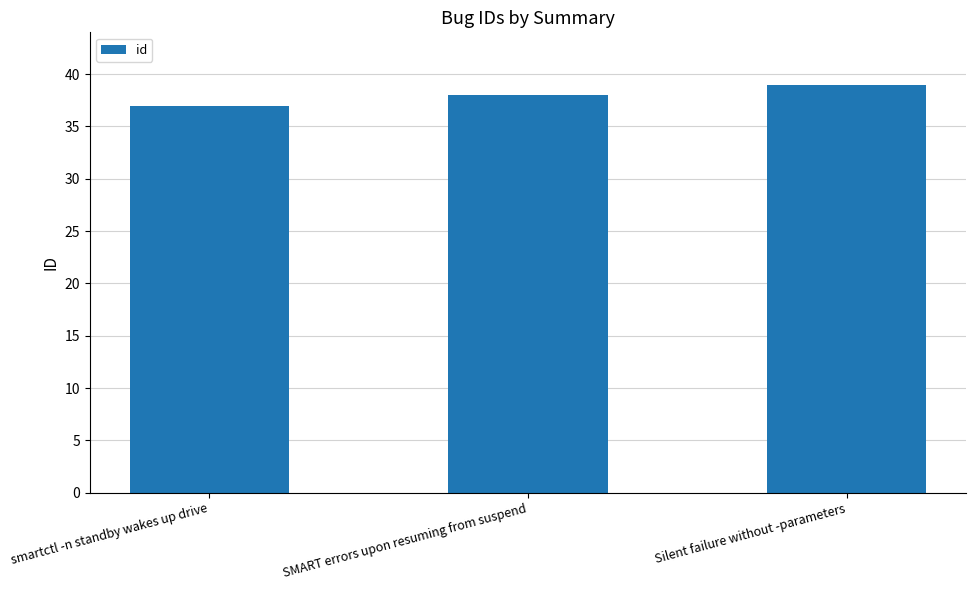

True or false: the data shows 56 at smartctl -n standby wakes up drive.

False